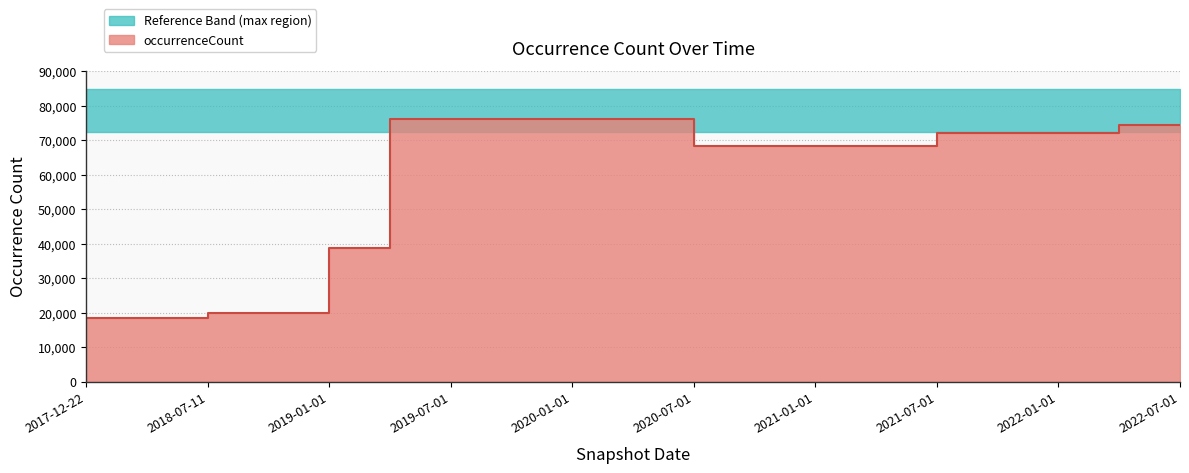

The chart shows a value of 68249 at 2020-10-01. True or false?

True